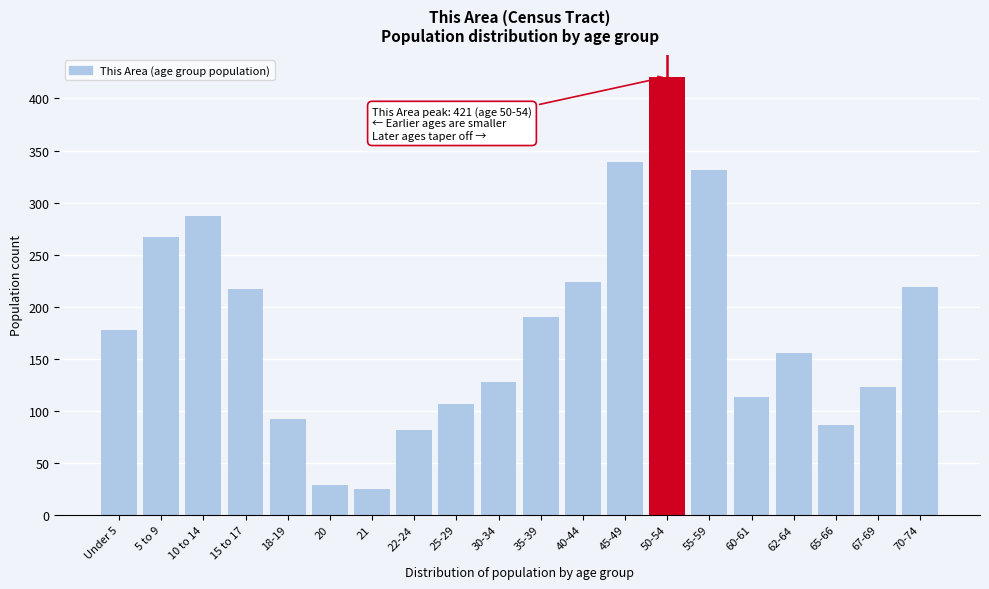

Reading left to right, transcribe all the data shown in this chart.

Under 5=178	5 to 9=267	10 to 14=287	15 to 17=217	18-19=92	20=29	21=25	22-24=81	25-29=106	30-34=128	35-39=190	40-44=224	45-49=339	50-54=421	55-59=331	60-61=113	62-64=155	65-66=86	67-69=123	70-74=219